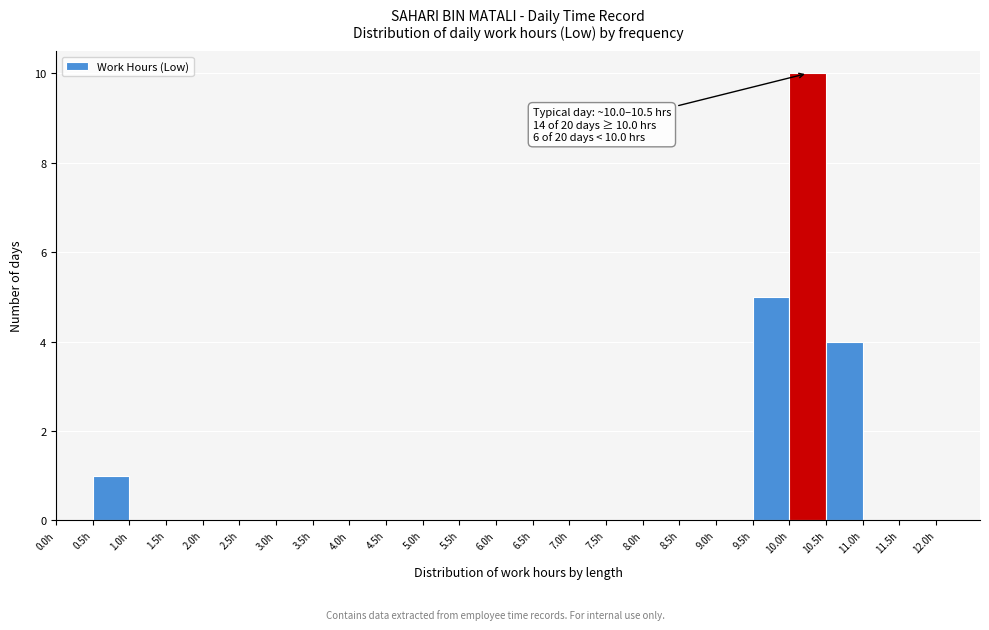

Over which range of the x-axis is the bar tallest?

10.0 to 10.5